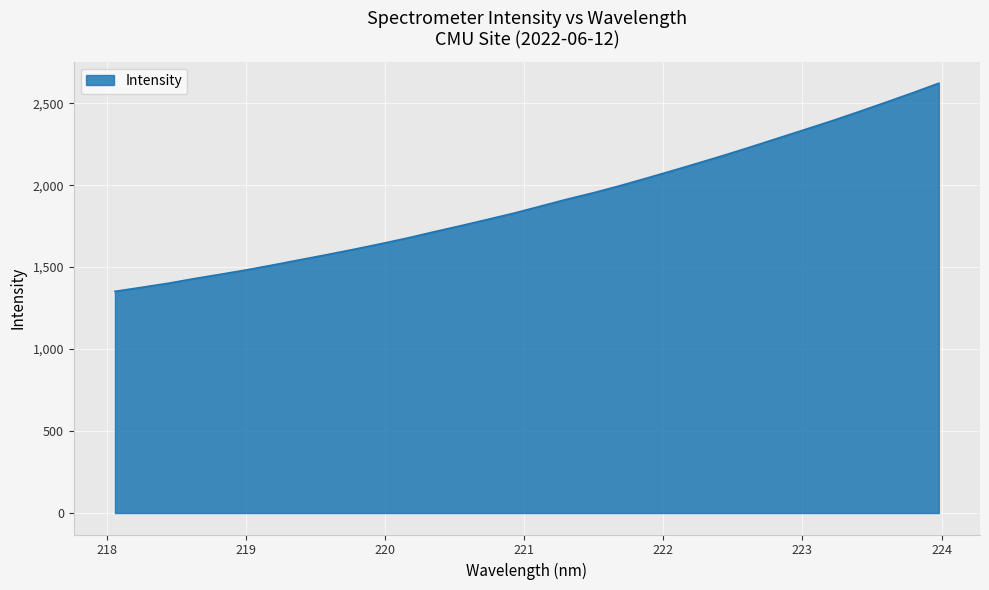

What is the maximum value shown in the chart?

2622.1